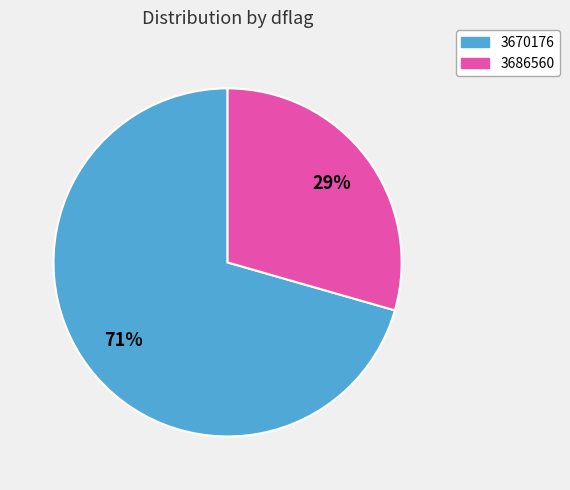

Rank the categories by value from lowest to highest.

3686560, 3670176